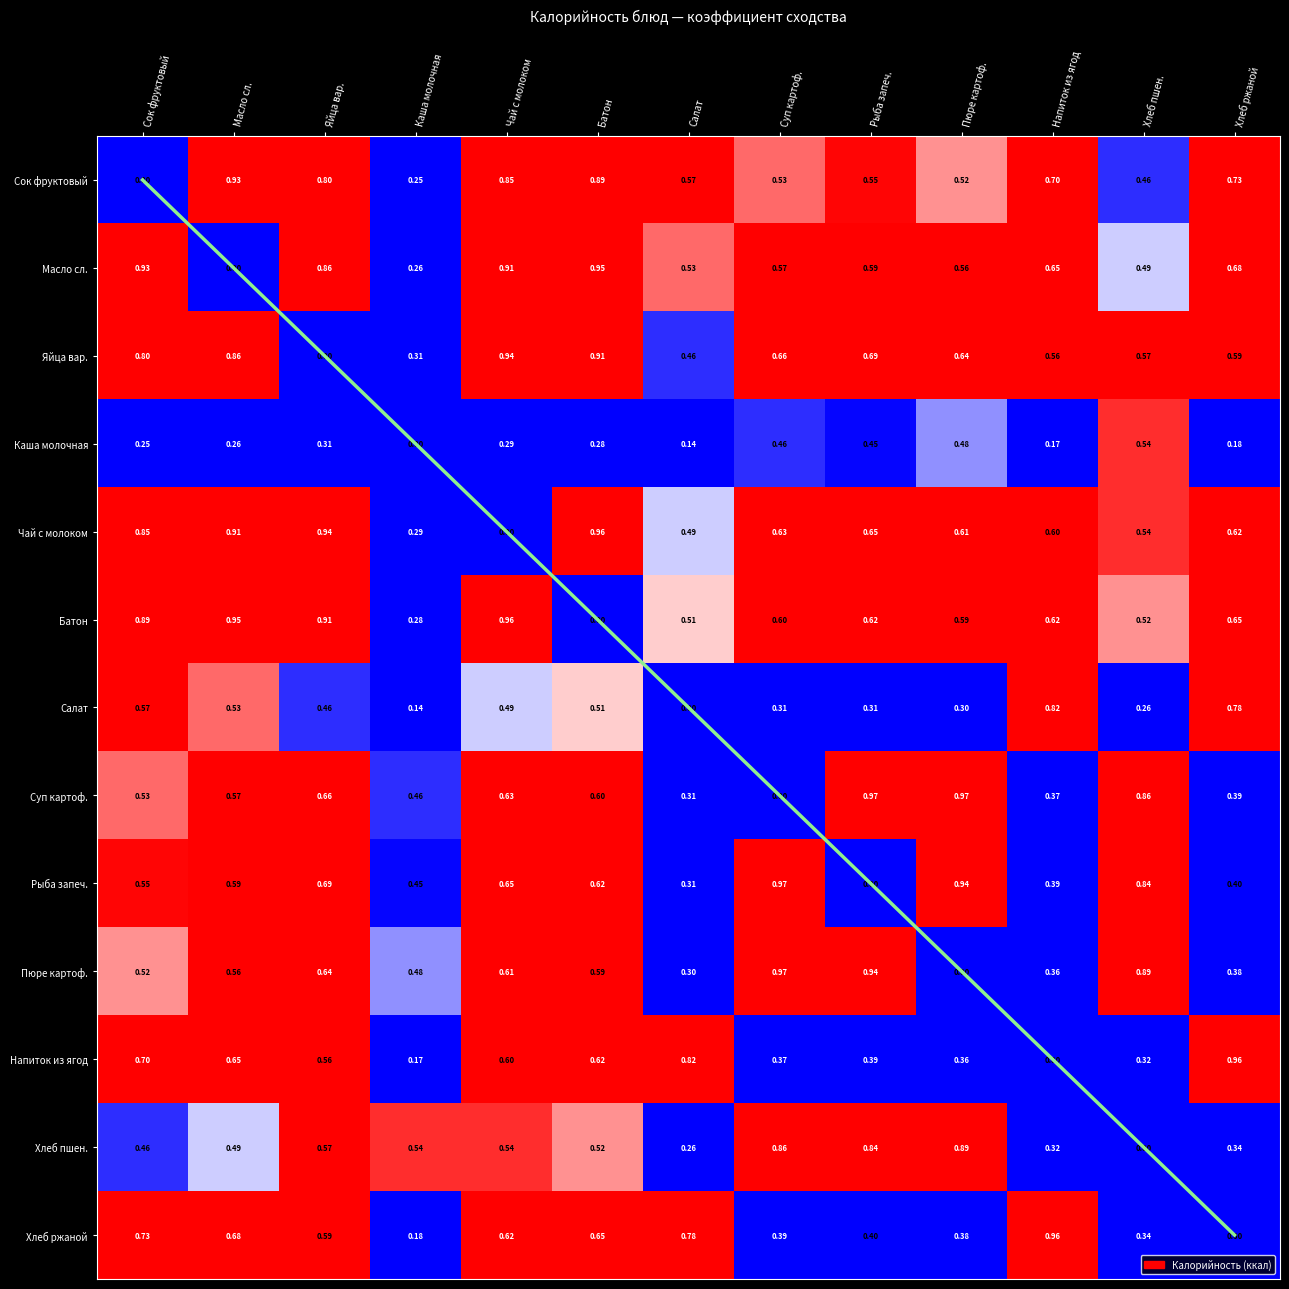

The value of Пюре картоф. at Батон is 1.0. True or false?

False